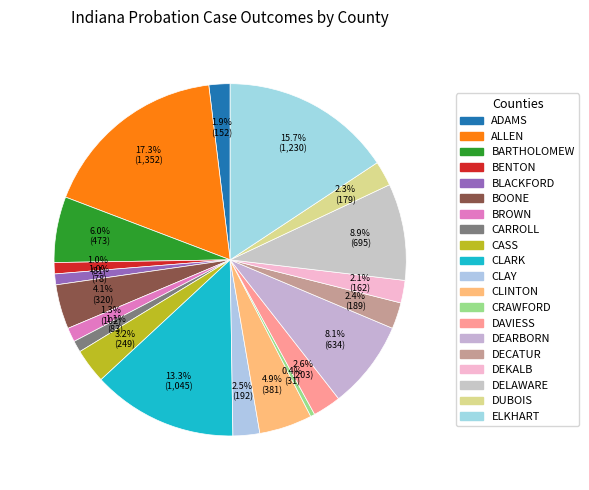

What is the ratio of the value at CLINTON to the value at BENTON?

4.7